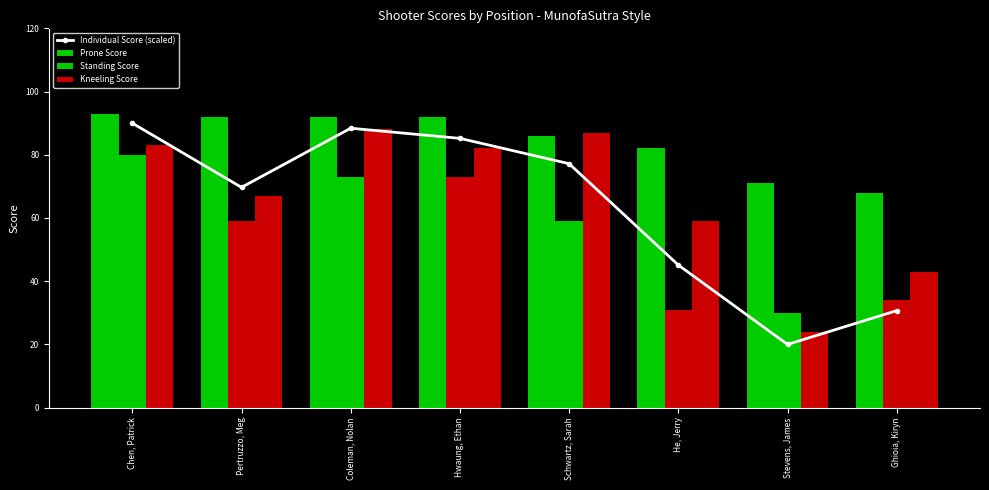

The Kneeling Score series shows 44.7 at Chen, Patrick. True or false?

False